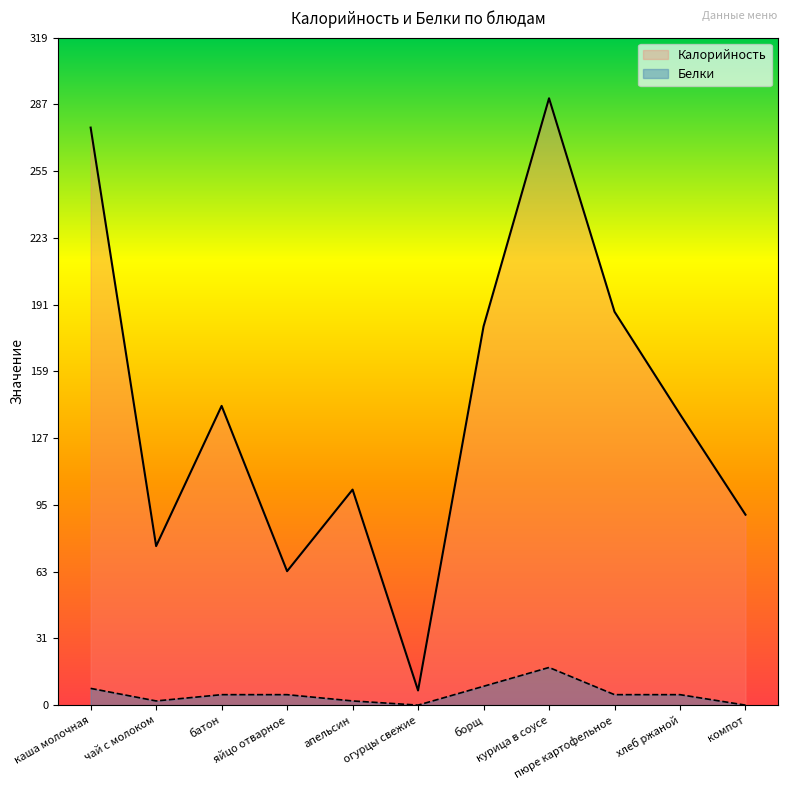

Which has a higher value, яйцо отварное or каша молочная?

каша молочная